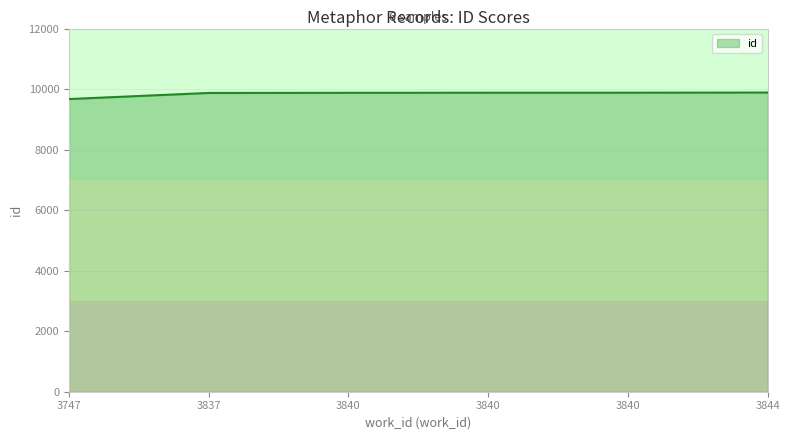

True or false: the data shows 9886 at 3844.

True